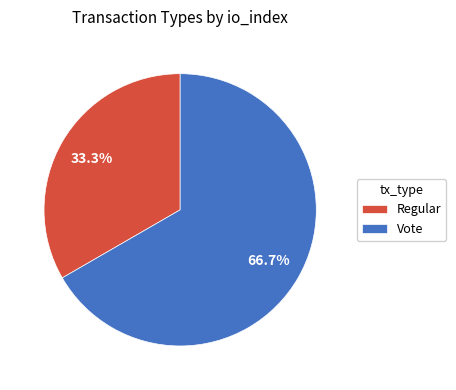

Rank the categories by value from highest to lowest.

Vote, Regular